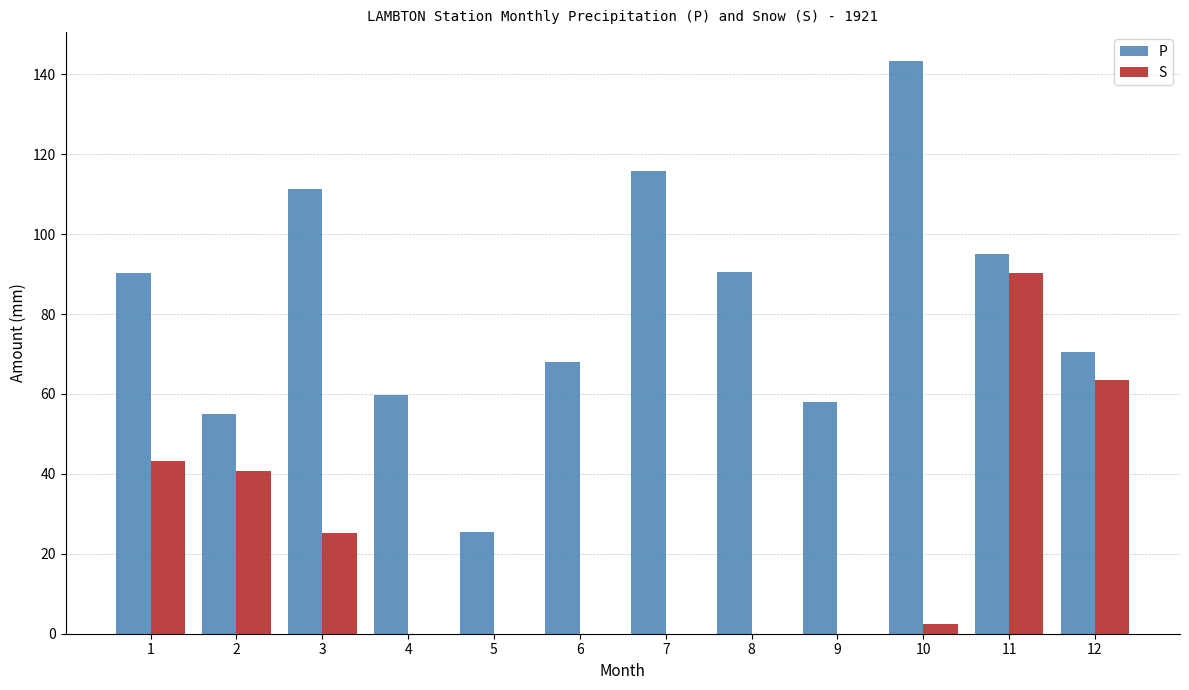

The S series shows 45.4 at 4. True or false?

False